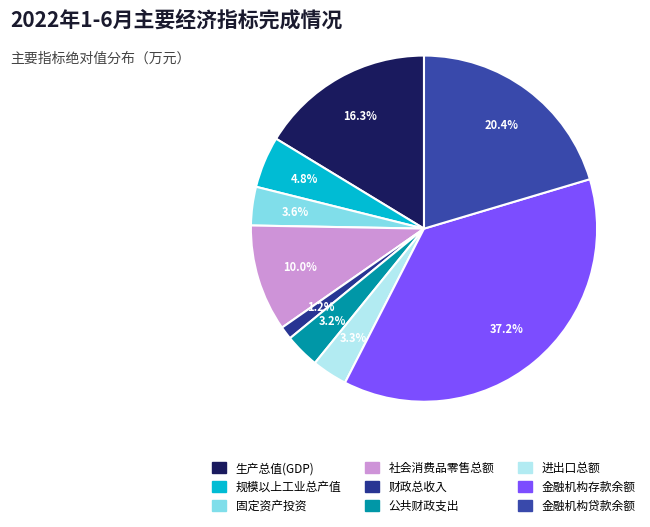

How many slices are in this pie chart?

9